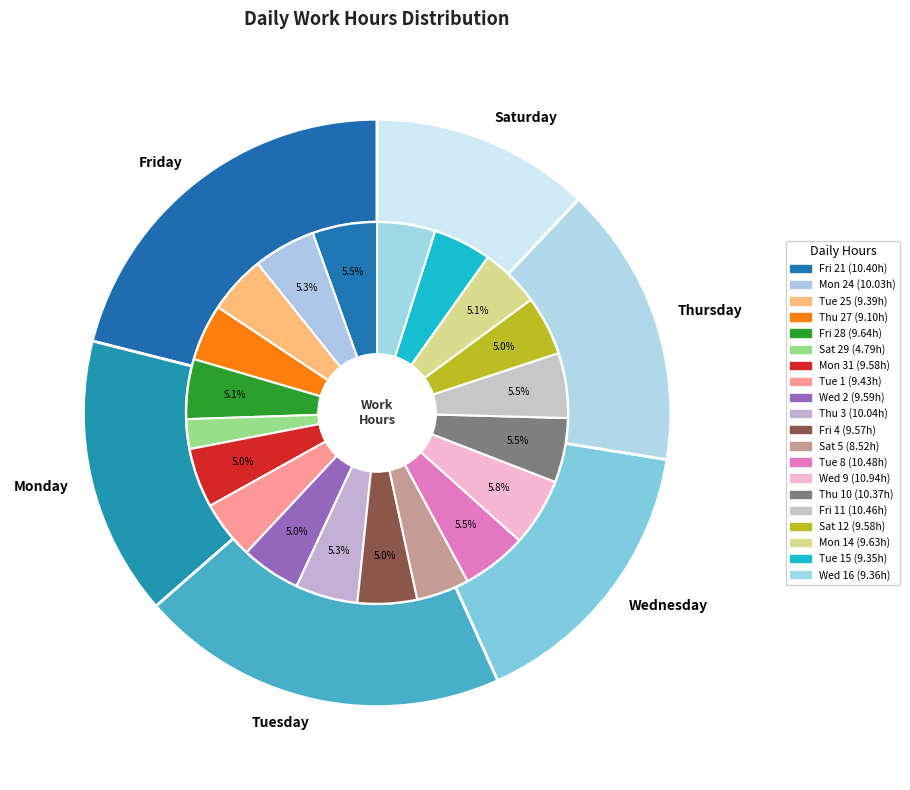

Approximately how many times larger is the value at Fri 21 compared to Wed 9?

1.0